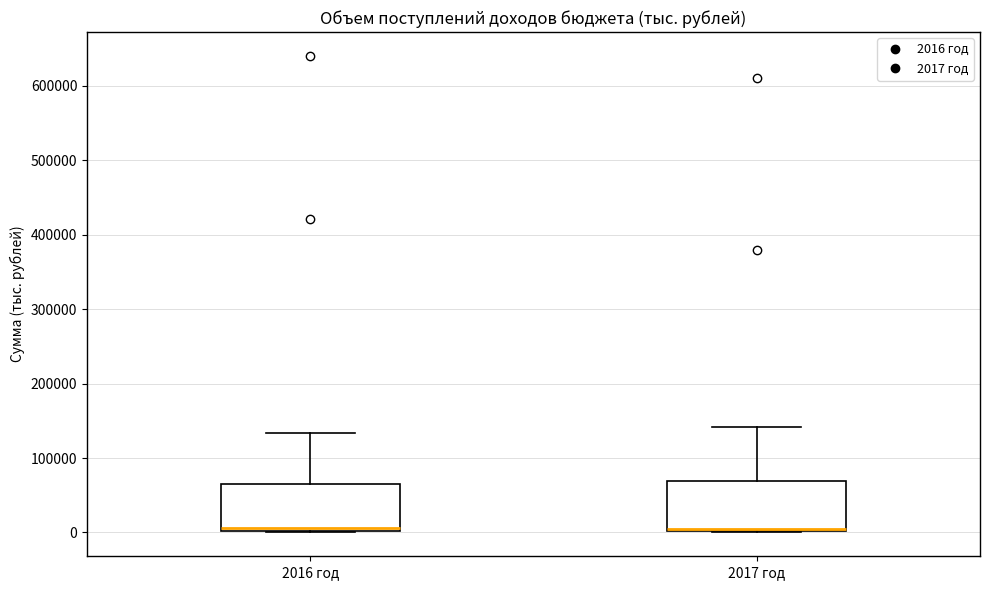

Reading left to right, read every box against the y-axis: the position of its median line, the range the box covers, and the ends of its whiskers. The values are not printed on the chart, so give them approximately, as read against the axis.

2016 год: median 10000, box 0 to 60000, whiskers 0 to 130000
2017 год: median 0, box 0 to 70000, whiskers 0 to 140000